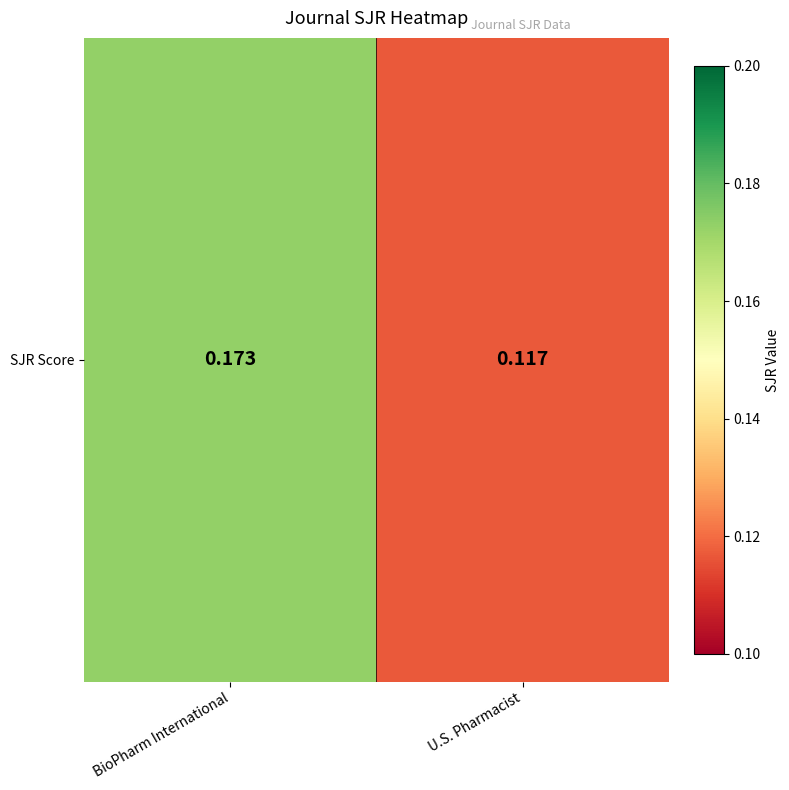

The value at BioPharm International is 0.2. True or false?

True